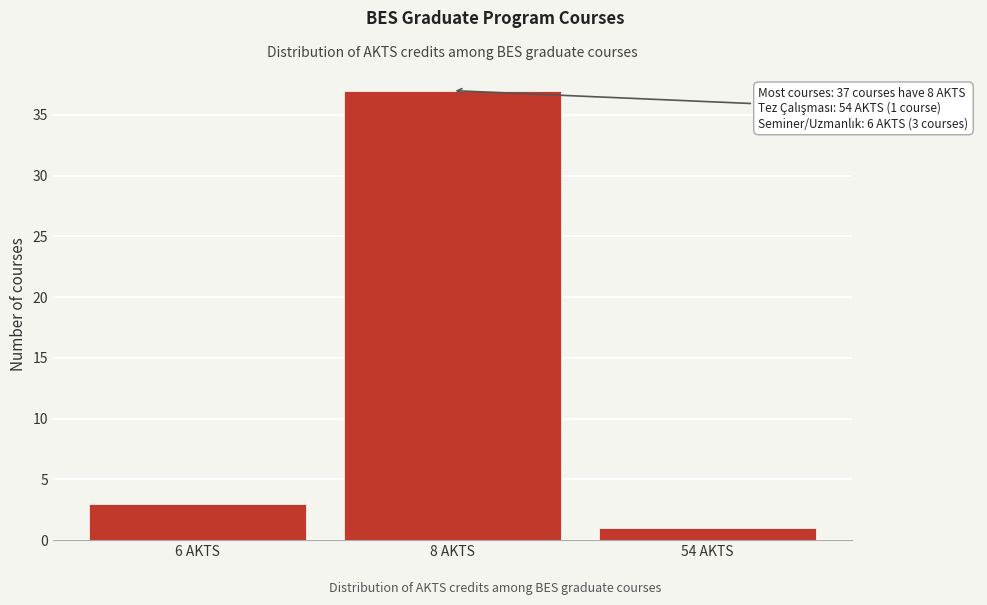

Reading left to right, transcribe all the data shown in this chart.

3	37	1